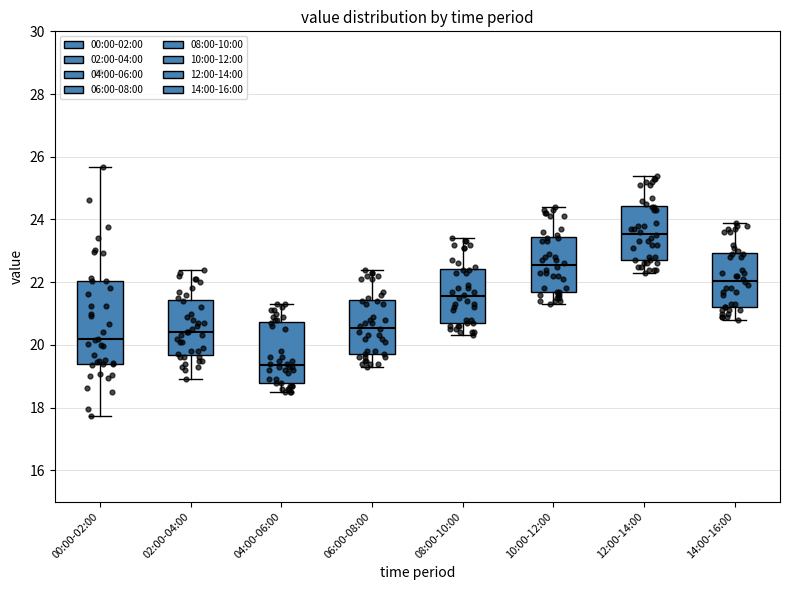

Which box is the tallest, from its lower edge to its upper edge?

00:00-02:00